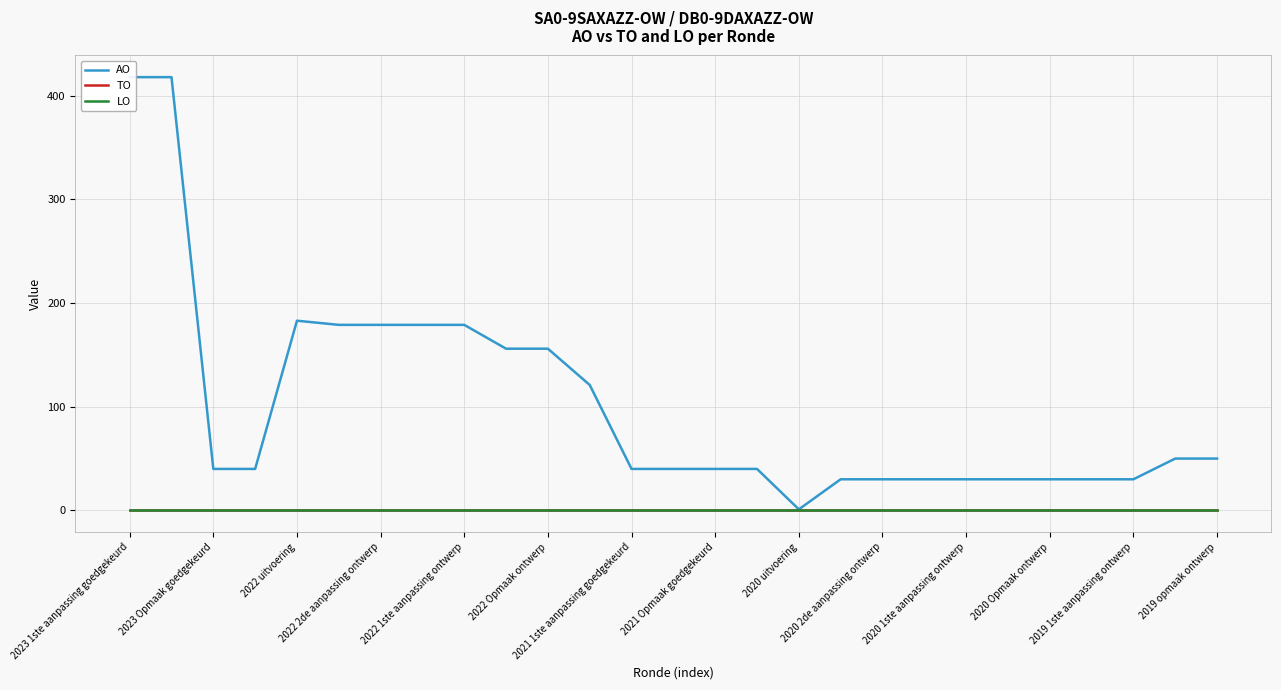

Does the chart display data point markers on the line(s)?

No